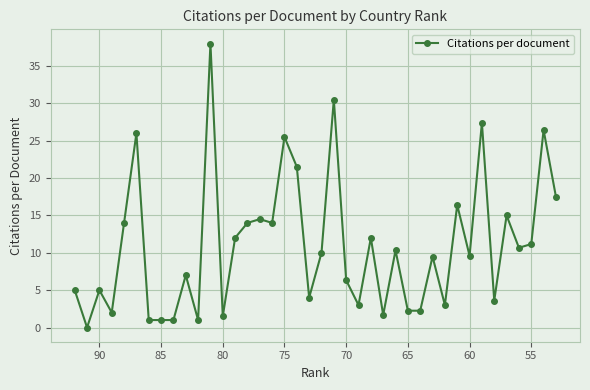

Reading left to right, what are all the values shown in this chart?

5.0	0.0	5.0	2.0	14.0	26.0	1.0	1.0	1.0	7.0	1.0	38.0	1.5	12.0	14.0	14.5	14.0	25.5	21.5	4.0	10.0	30.5	6.3	3.0	12.0	1.7	10.3	2.2	2.2	9.5	3.0	16.4	9.6	27.4	3.6	15.0	10.7	11.2	26.4	17.5